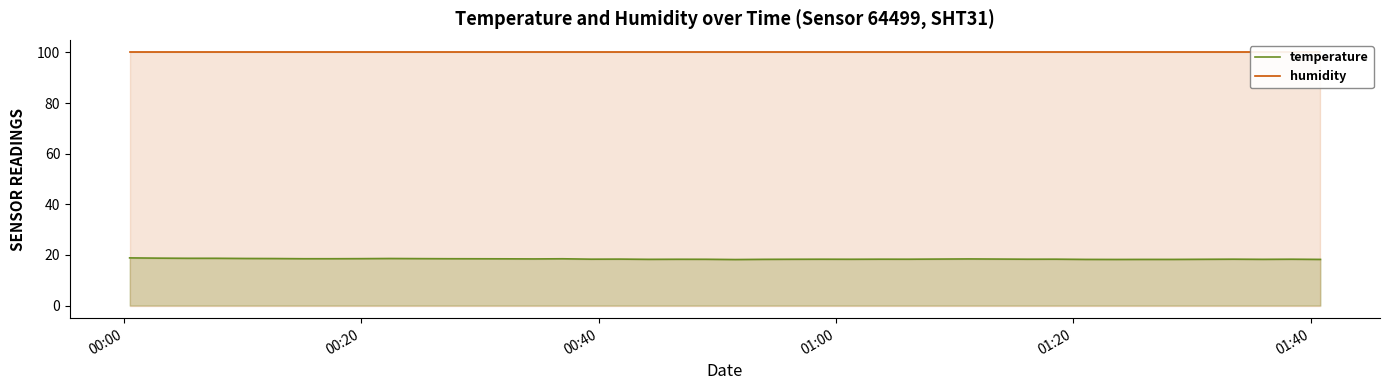

What is the maximum value for temperature?

18.8